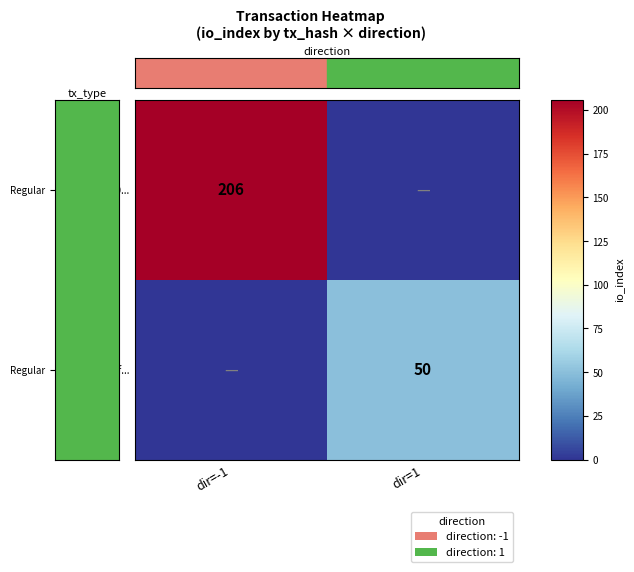

The value of 329e6644348f... at dir=1 is 78. True or false?

False